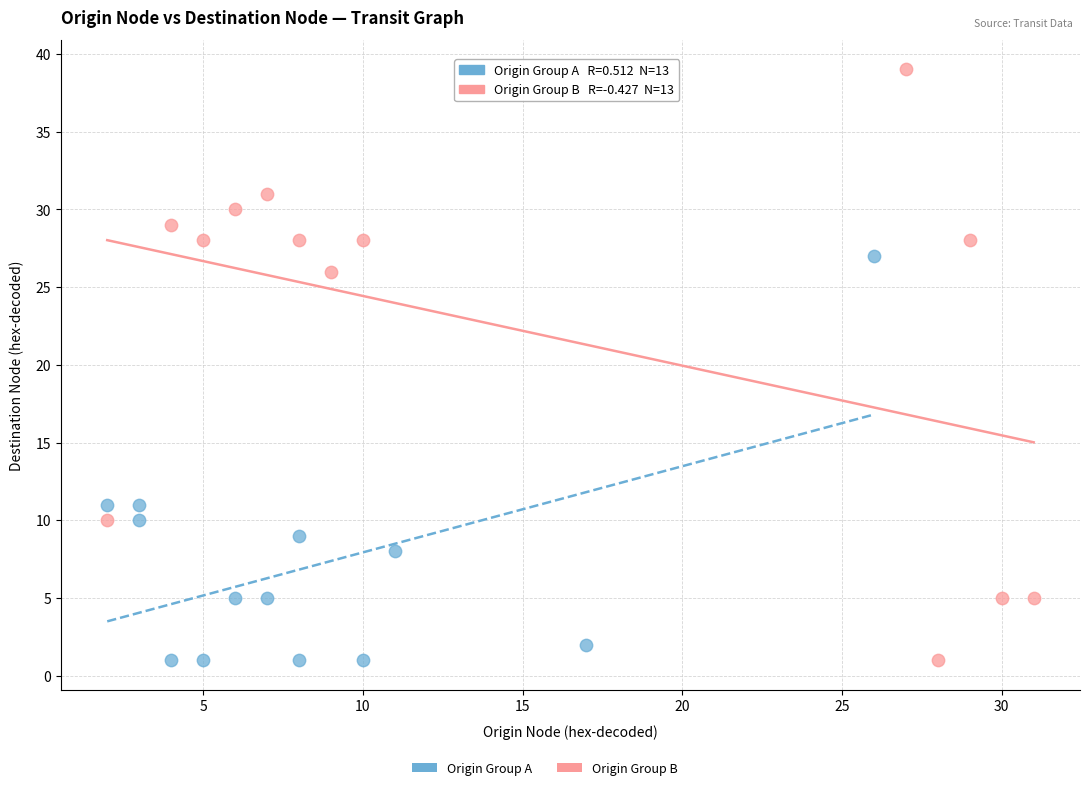

Which series has the largest Y range (max minus min)?

Origin Group B